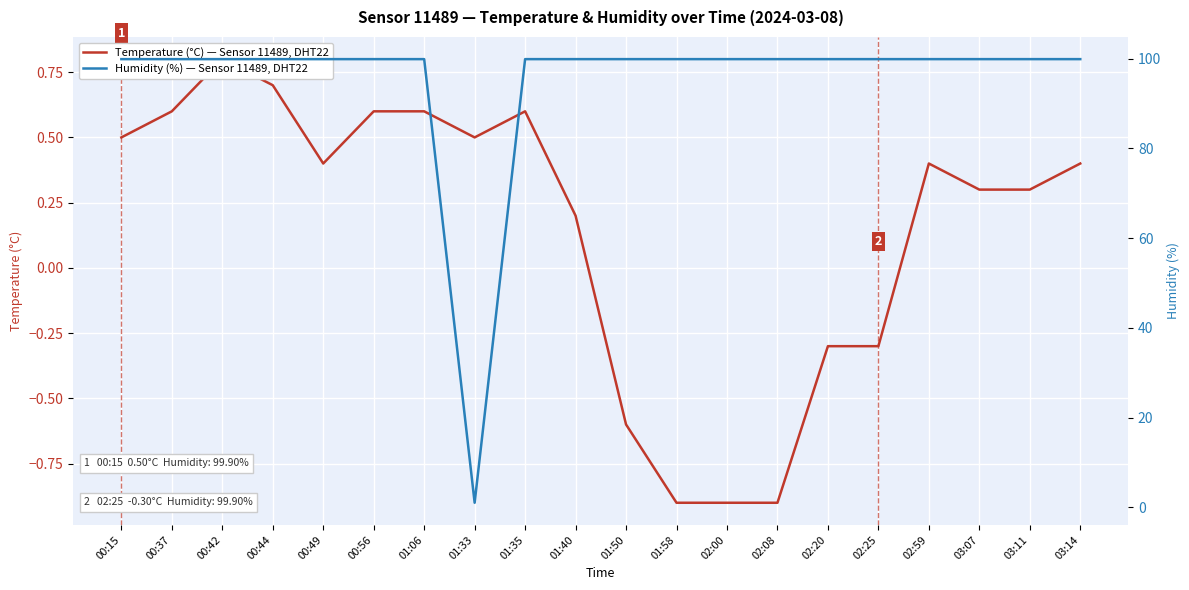

True or false: Humidity (%) — Sensor 11489, DHT22 and Temperature (°C) — Sensor 11489, DHT22 cross at least once.

False